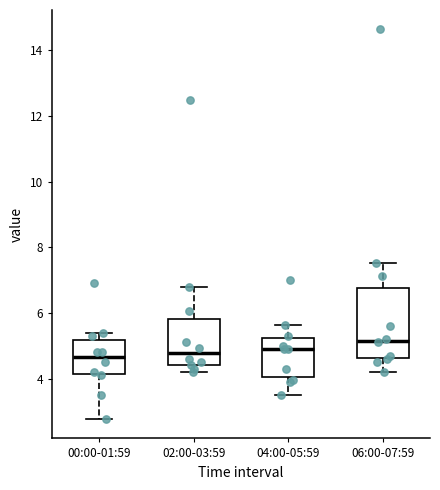

Reading left to right, read every box against the y-axis: the position of its median line, the range the box covers, and the ends of its whiskers. The values are not printed on the chart, so give them approximately, as read against the axis.

00:00-01:59: median 4.6, box 4.2 to 5.2, whiskers 2.8 to 5.4
02:00-03:59: median 4.8, box 4.4 to 5.8, whiskers 4.2 to 6.8
04:00-05:59: median 5.0, box 4.0 to 5.2, whiskers 3.6 to 5.6
06:00-07:59: median 5.2, box 4.6 to 6.8, whiskers 4.2 to 7.6